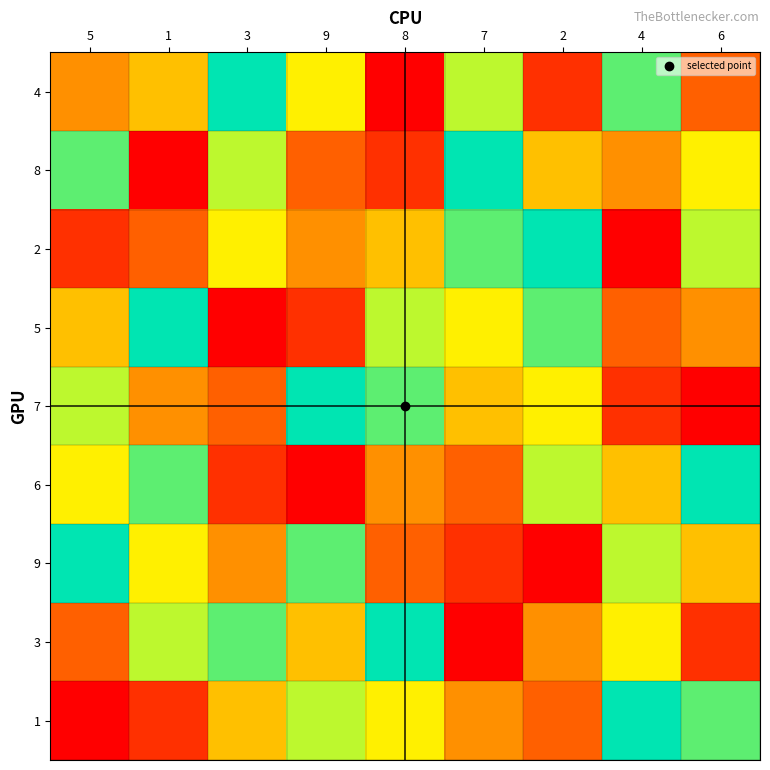

Which category has the lowest value across all series?

8